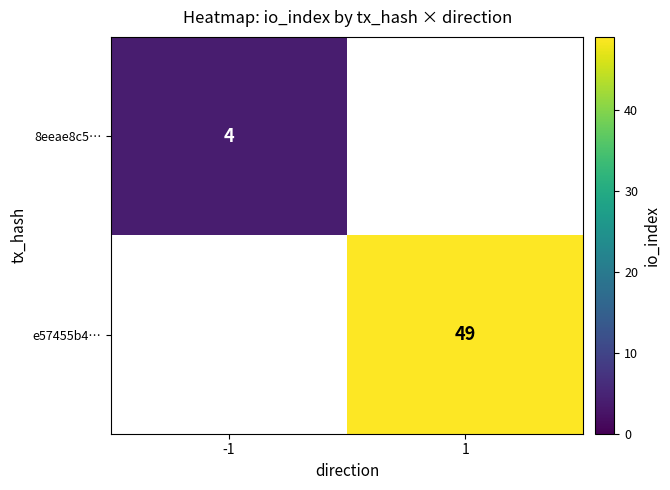

The e57455b4… series shows 49 at 1. True or false?

True